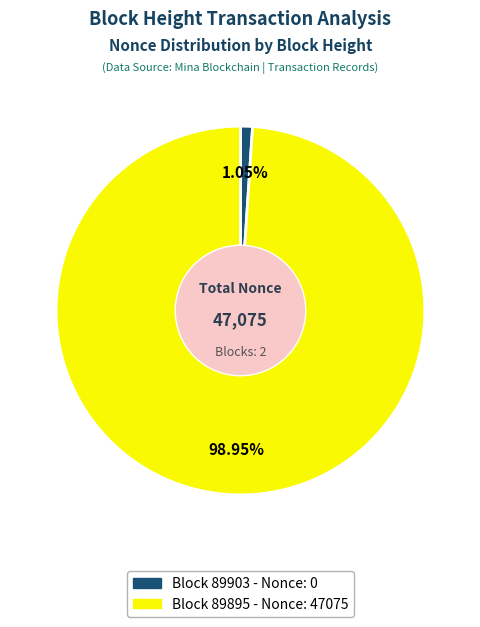

Is there any slice that represents more than half of the pie?

Yes